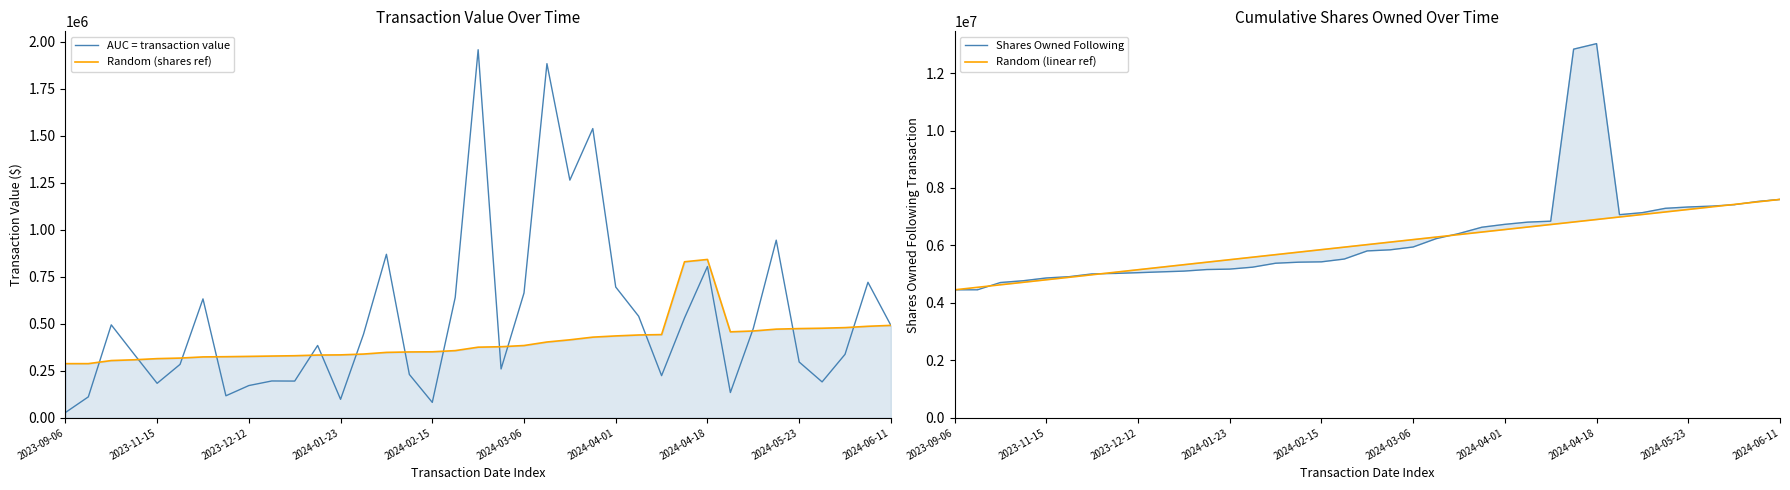

What is the highest value of the Random (linear ref) series?

7601945.0